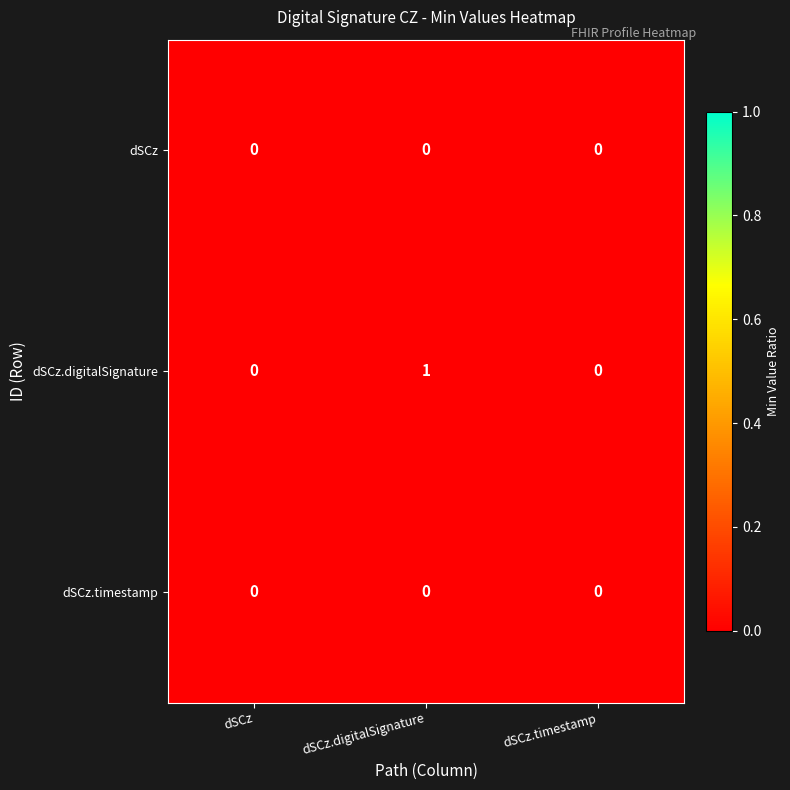

Reading right to left, extract all data points from this chart.

dSCz: 0	0	0
dSCz.digitalSignature: 0	1	0
dSCz.timestamp: 0	0	0